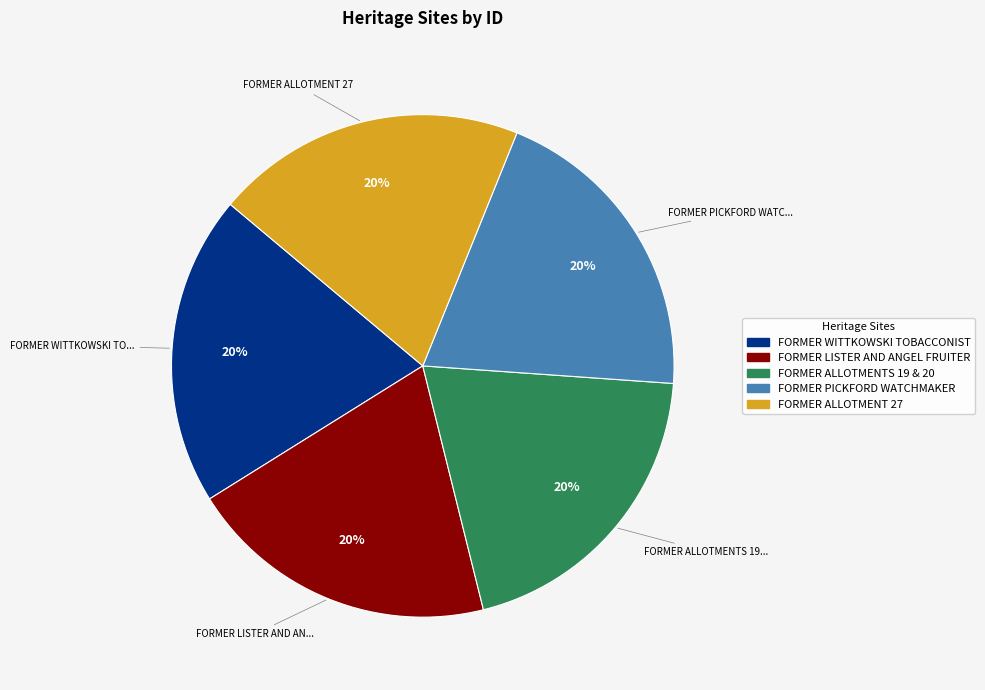

Does FORMER PICKFORD WATCHMAKER account for over 50% of the chart?

No